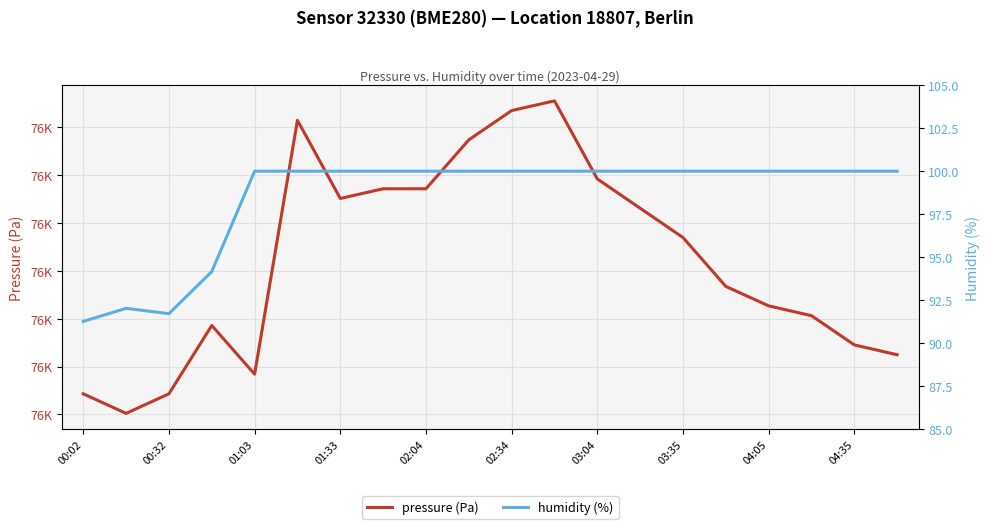

What is the spread (max minus min) of values at 00:32?

75712.6